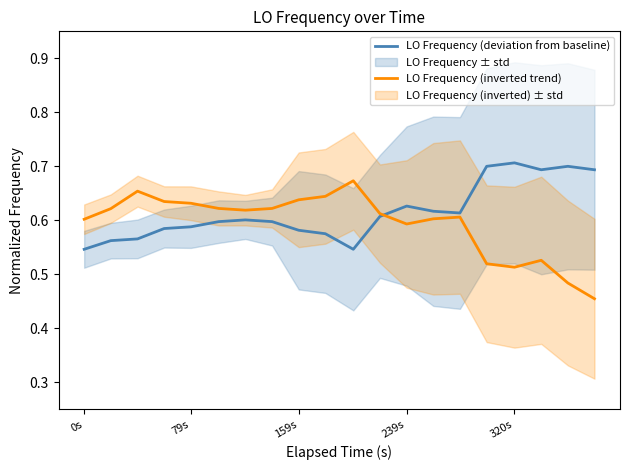

Count the number of categories in the chart.

20